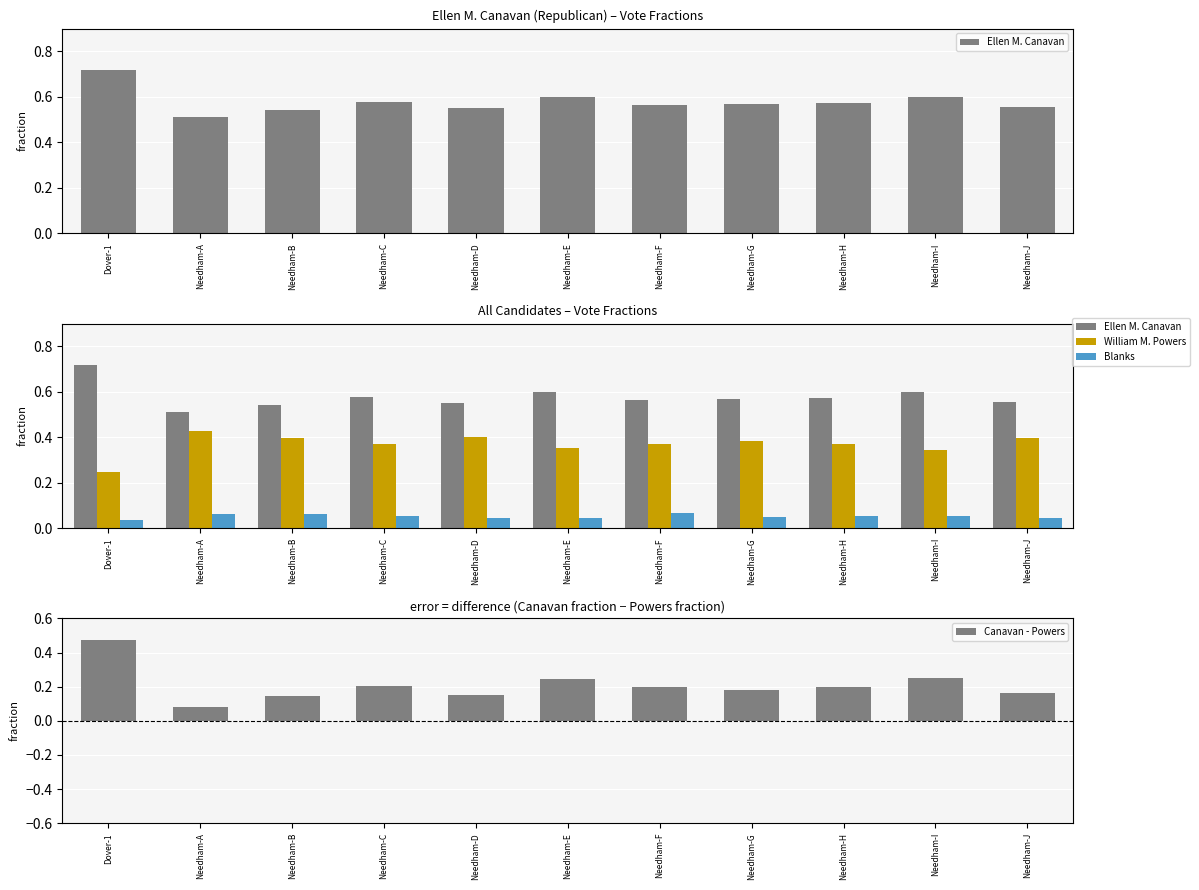

What is the label of the 9th bar from the right?

Needham-B